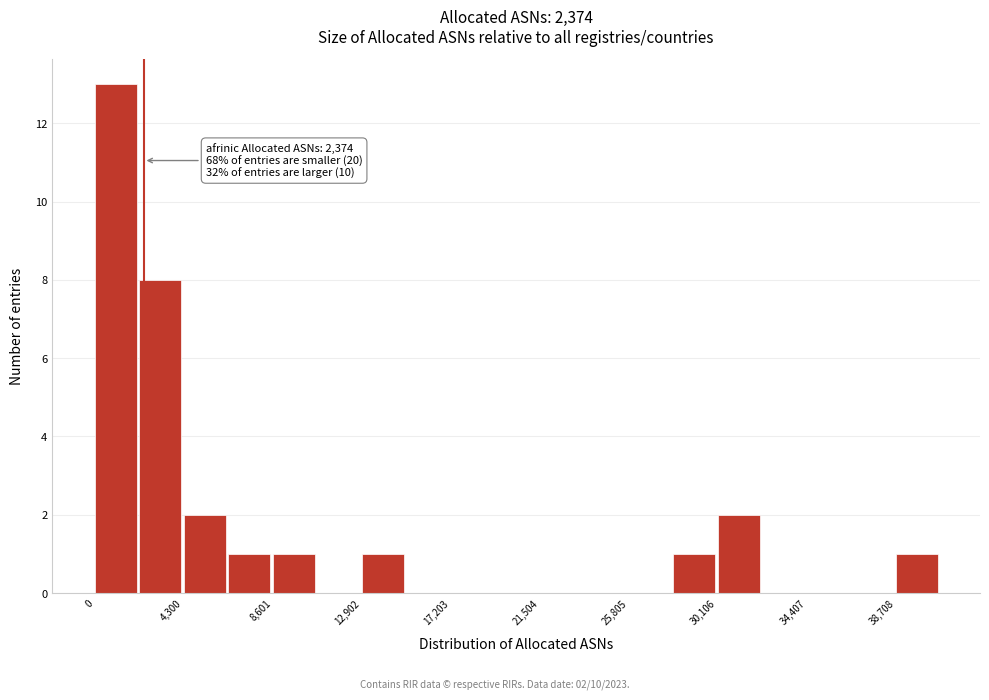

Which range on the x-axis has the tallest bar?

0 to 2000